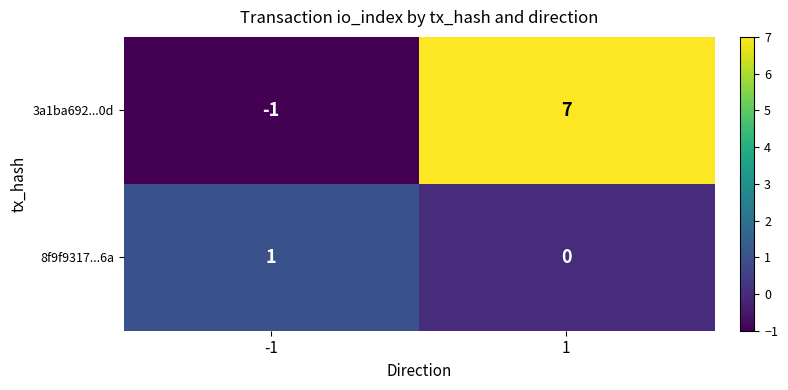

What is the difference between the highest and lowest values at 1?

7